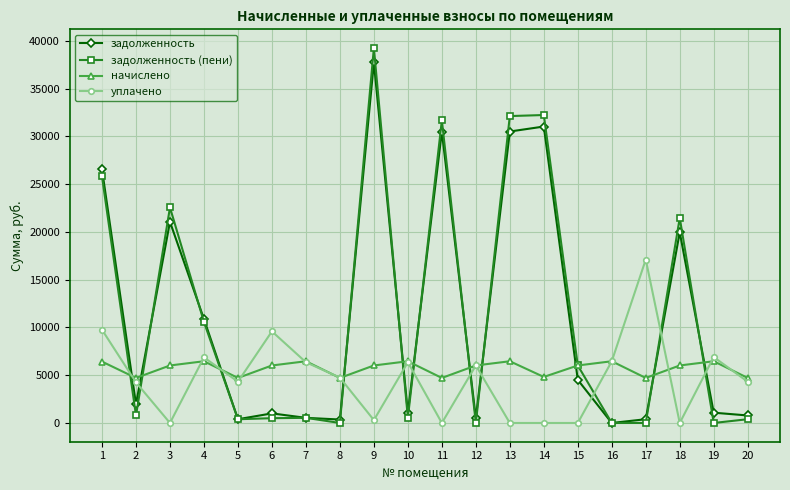

What value does the уплачено series have at 6?

9588.2